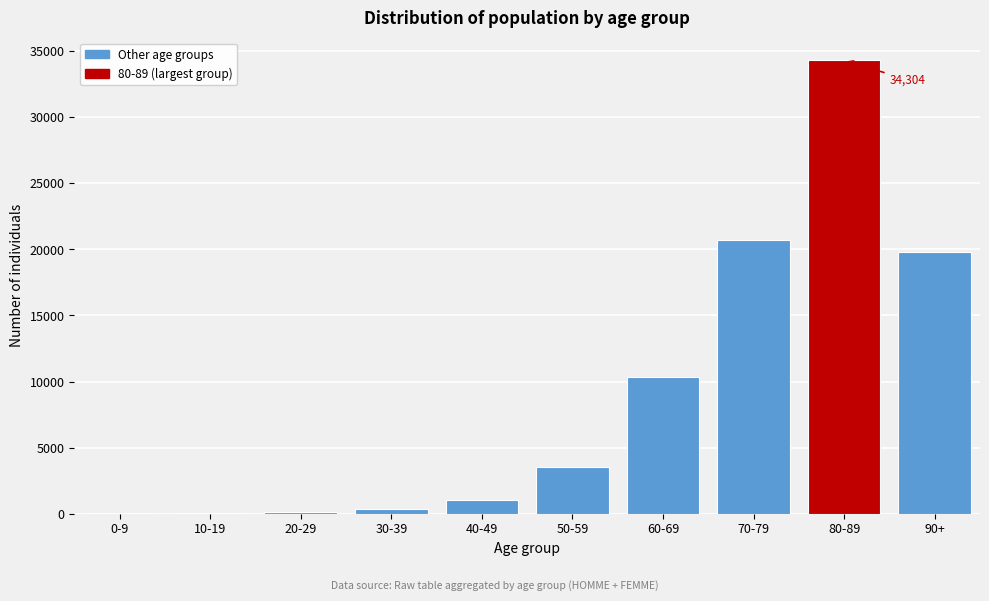

Is it true that the value at 80-89 is 34304?

True